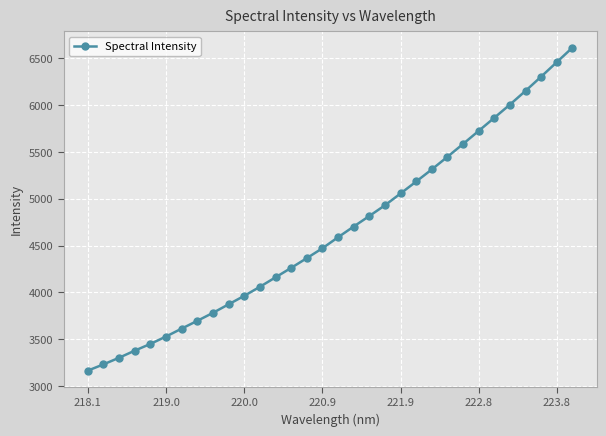

What is the maximum value shown in the chart?

6612.6